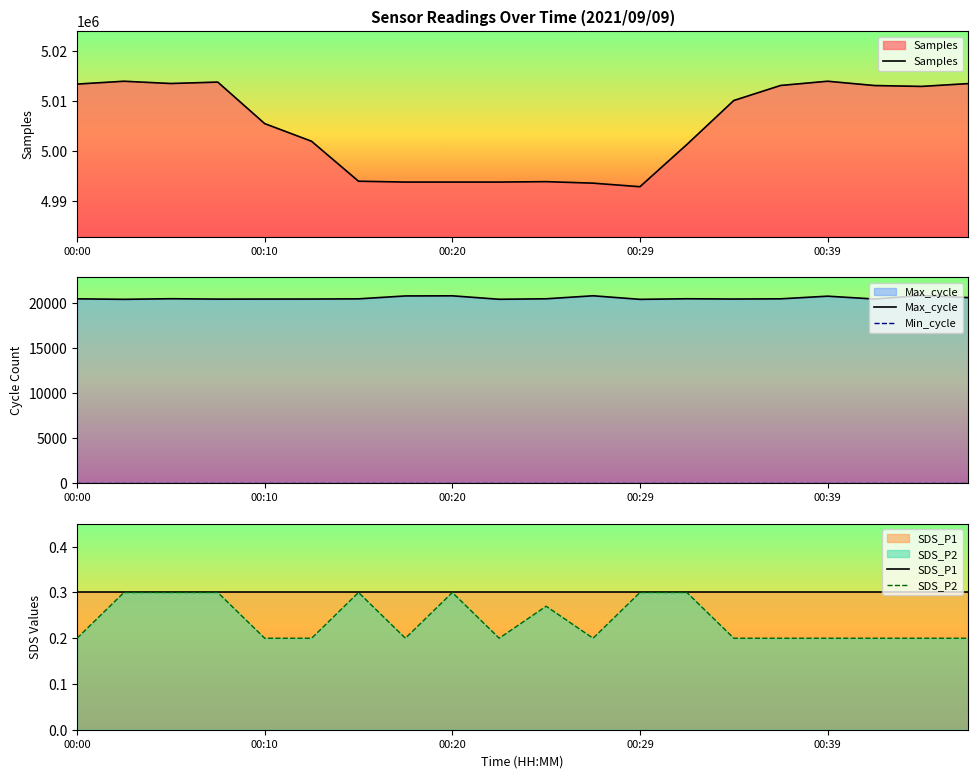

How many categories are shown in the chart?

20